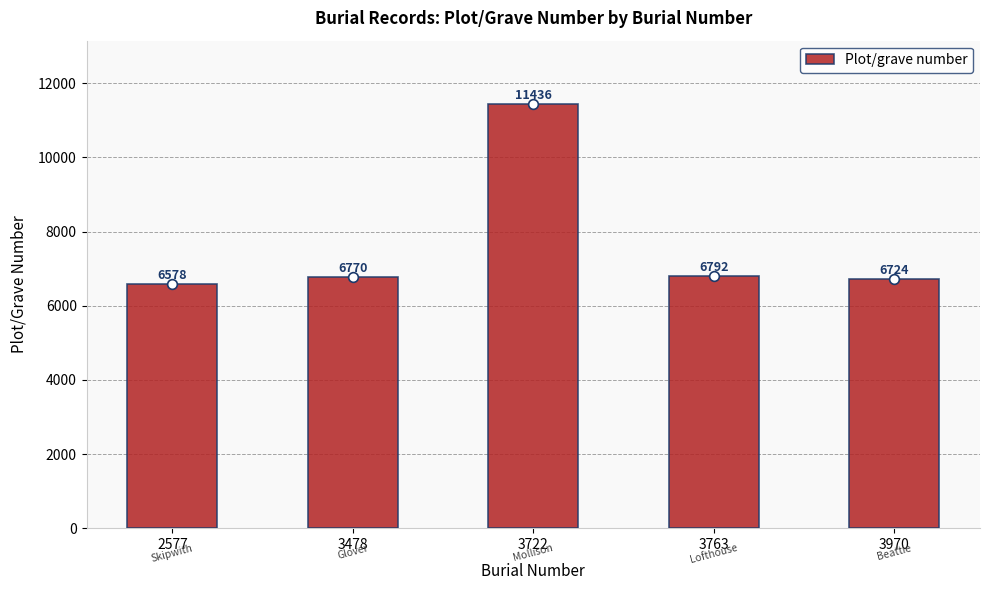

Count the number of data series in this chart.

1